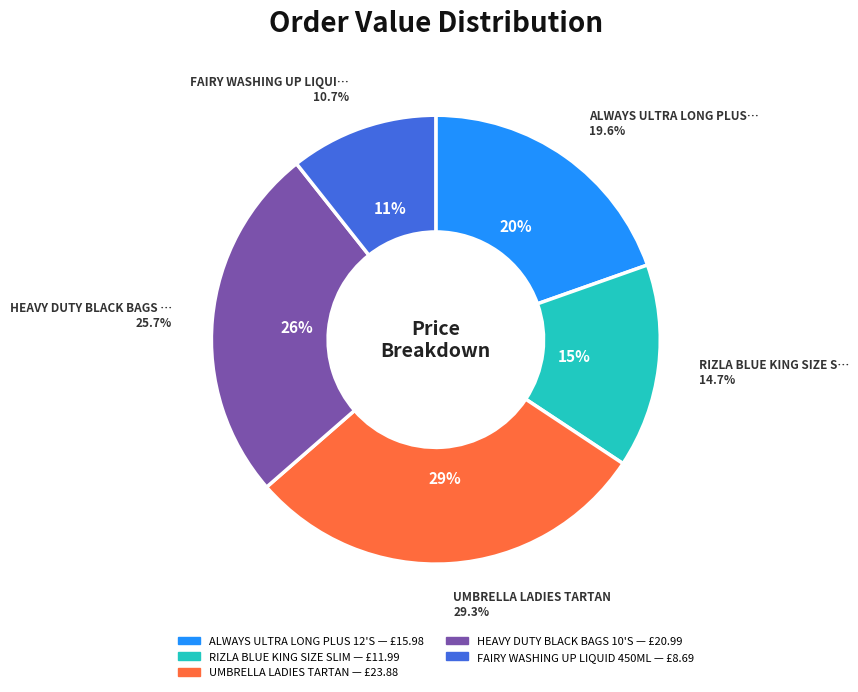

The RIZLA BLUE KING SIZE SLIM slice represents 23% of the pie. True or false?

False